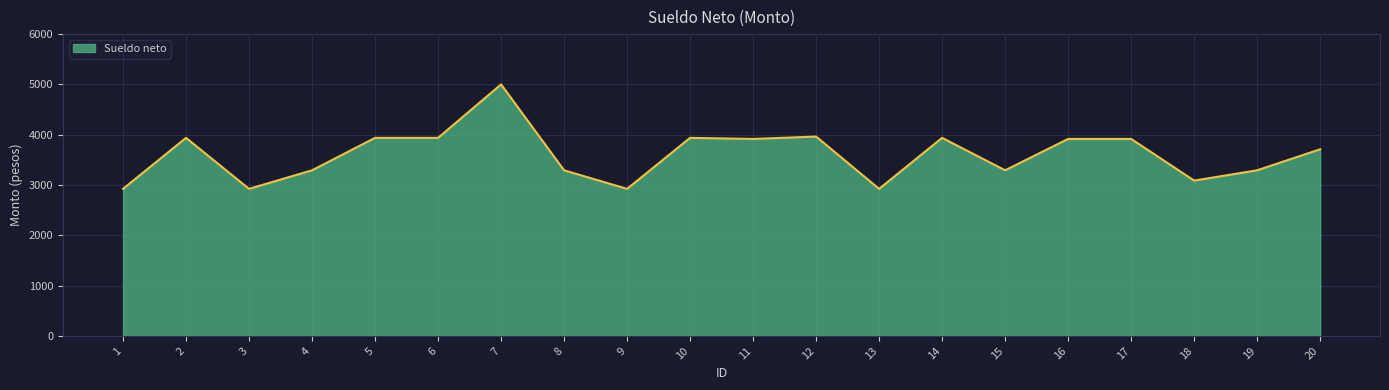

What is the sum of the values at 18 and 15?

6380.5